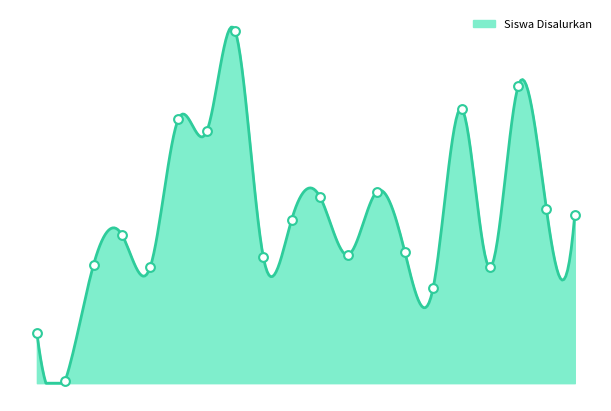

Between SD ISLAM SABILILLAH and SD ISLAM TERPADU AT-TAUFIQ, which is larger?

SD ISLAM TERPADU AT-TAUFIQ